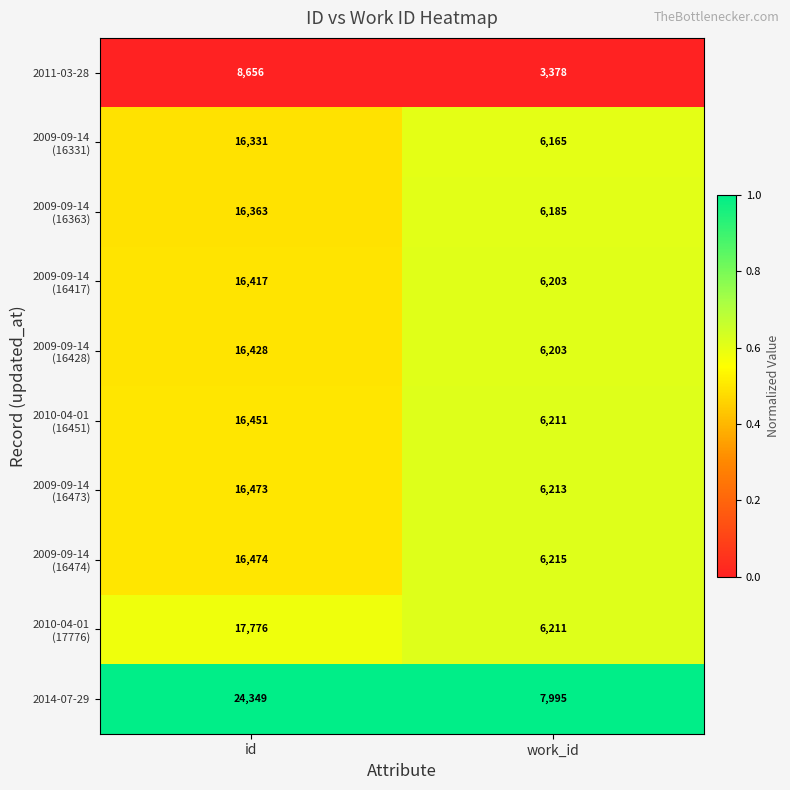

Which series has the largest range (max minus min)?

2014-07-29